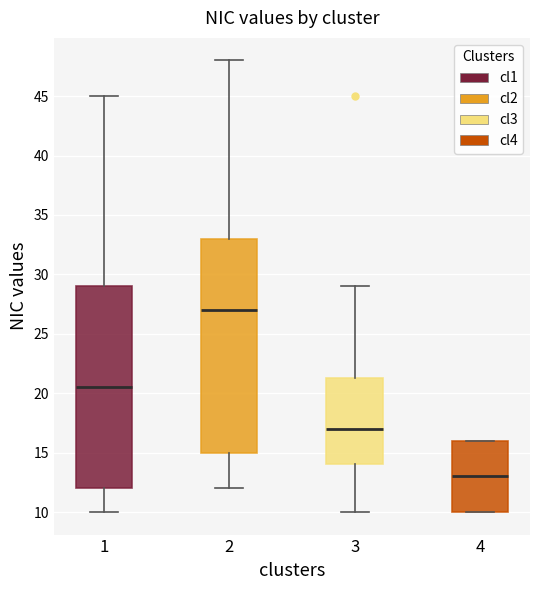

Which box has the lowest median line?

4